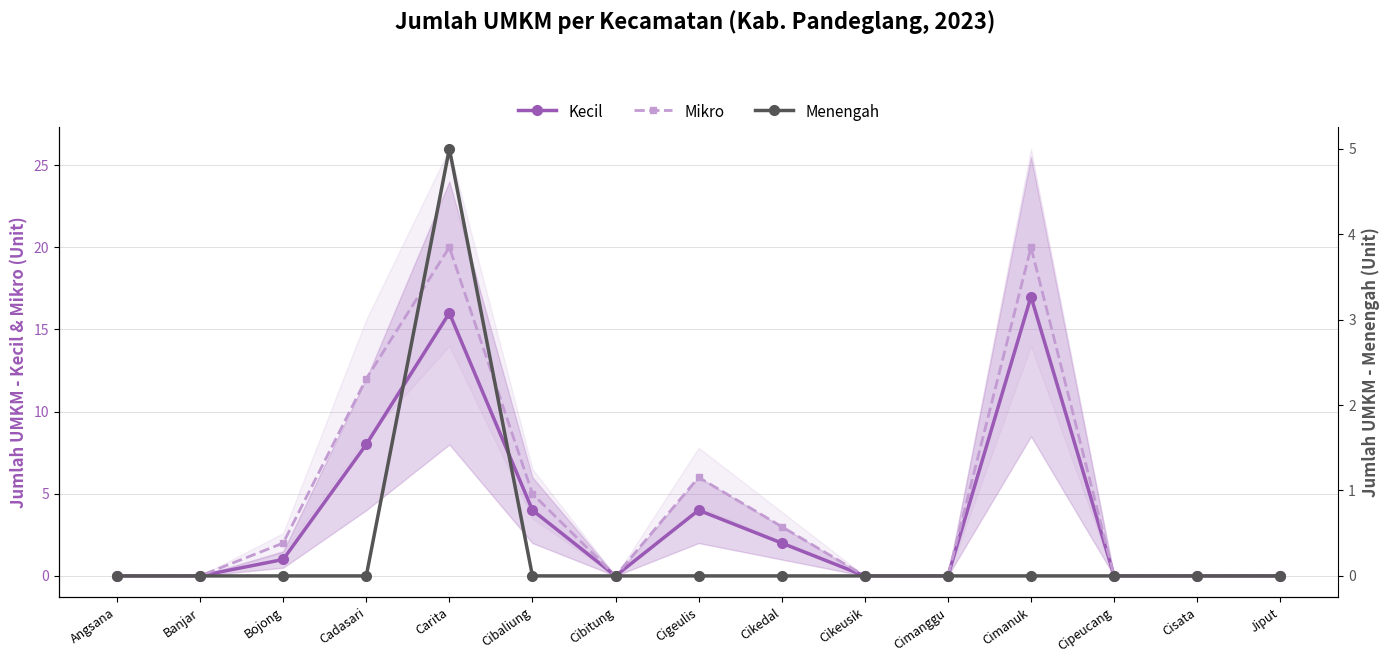

How many lines are shown in the chart?

3